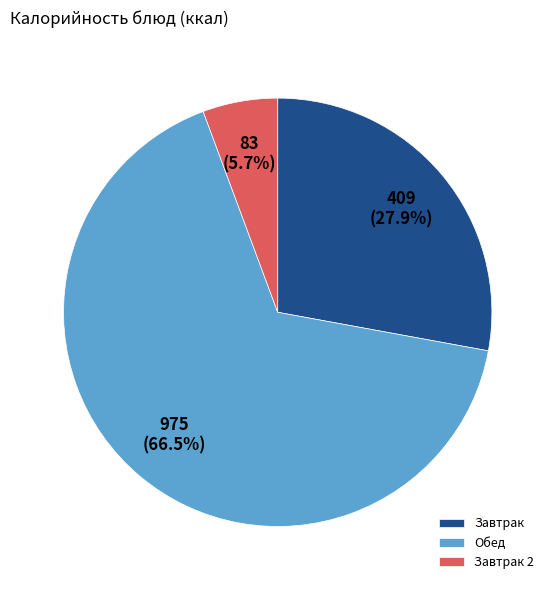

Which category has the smallest portion of the pie?

Завтрак 2